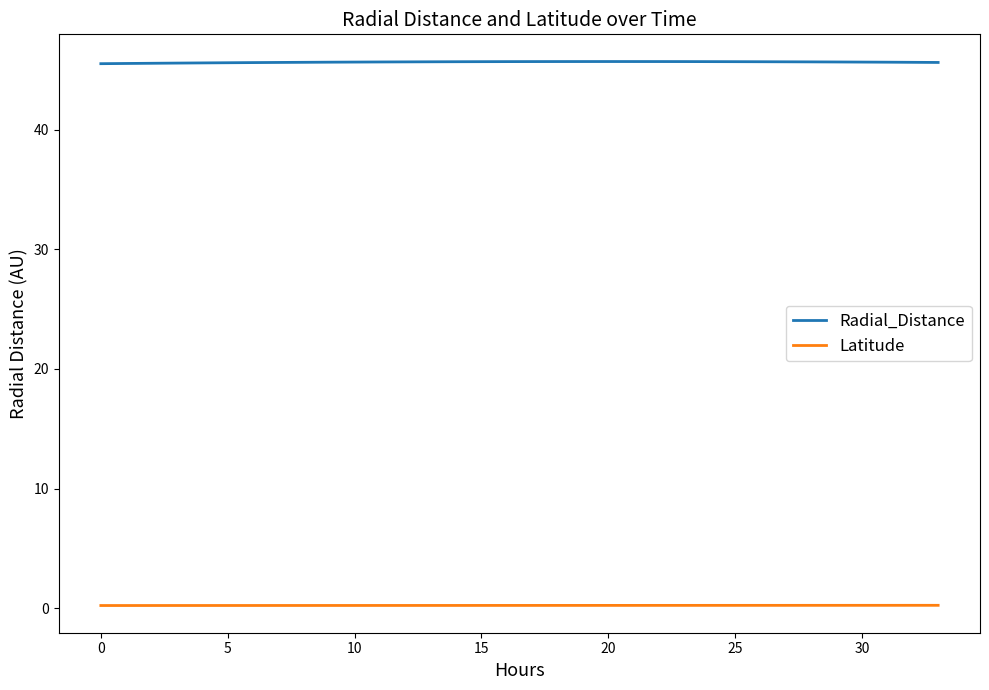

Which series has the largest total across all categories?

Radial_Distance